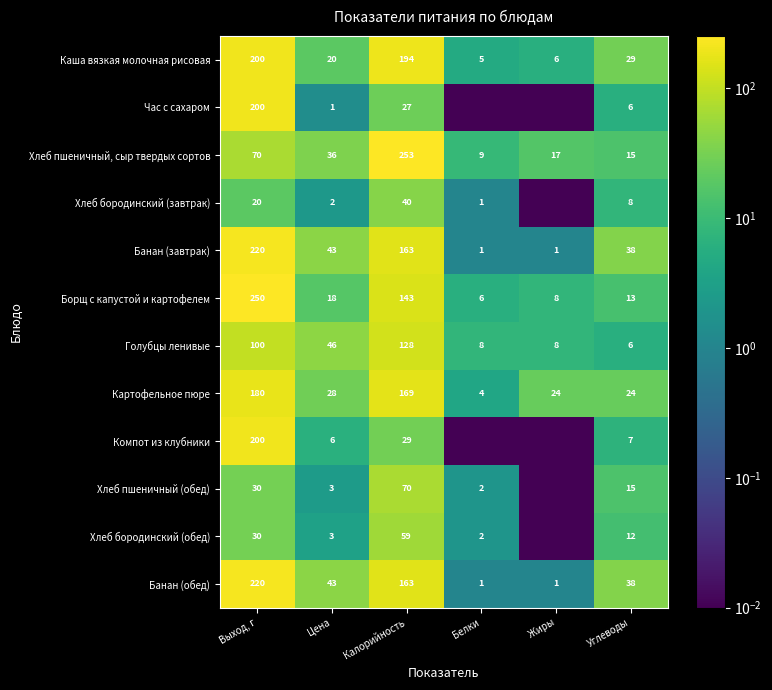

What is the average value of the Голубцы ленивые series?

49.3